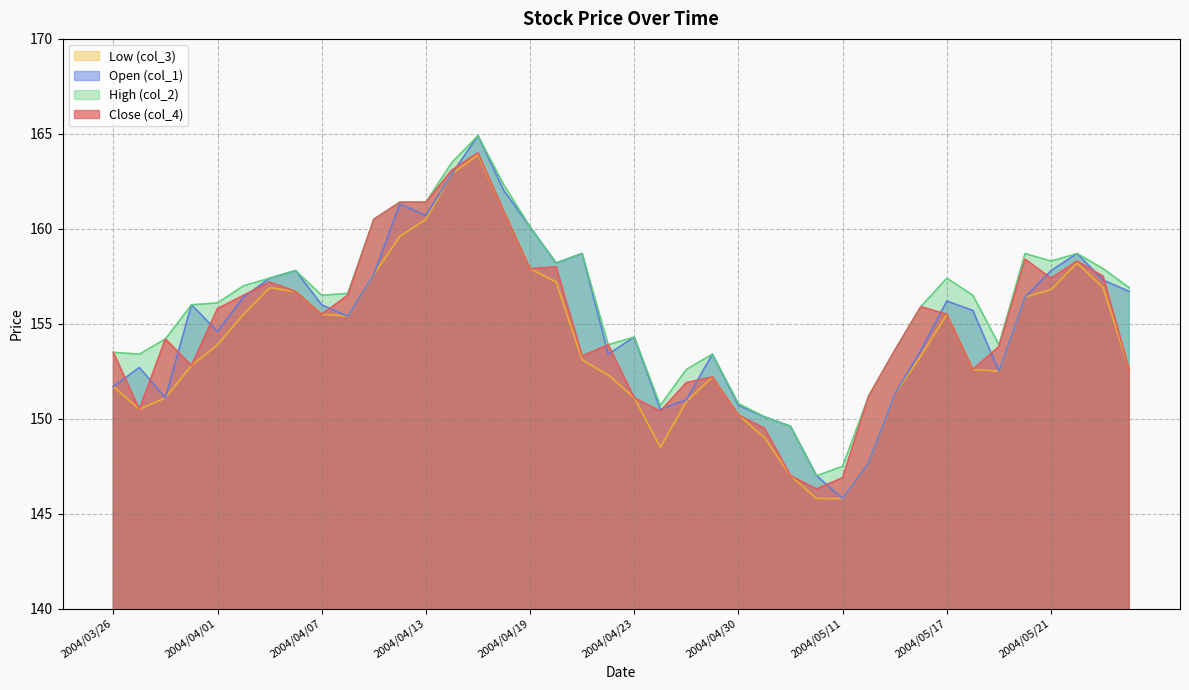

Where is Close (col_4) nearest to the value 155?

2004/04/07